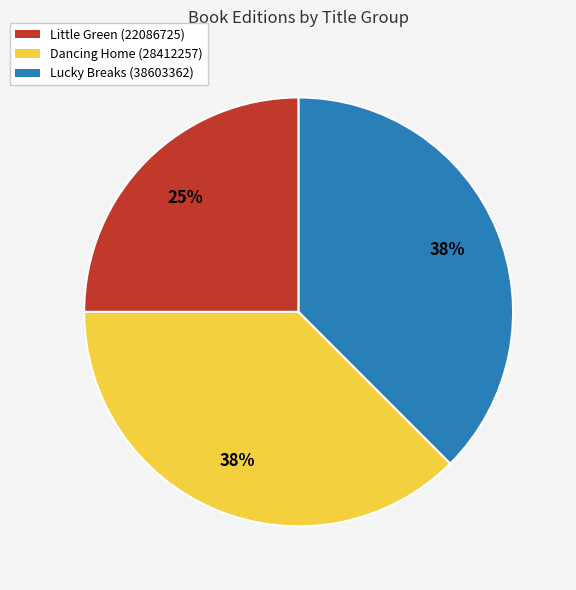

Combined, do Little Green (22086725) and Dancing Home (28412257) account for over 50%?

Yes